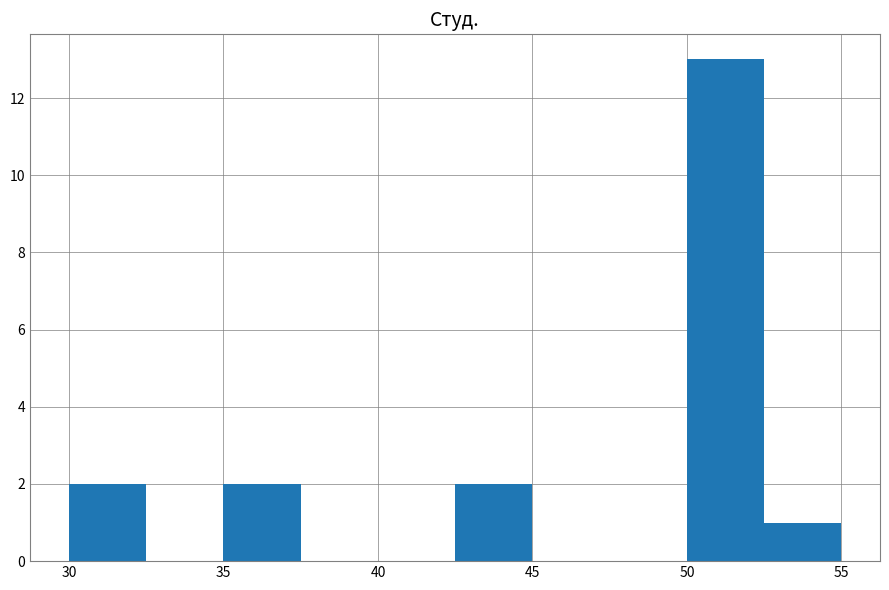

How tall is the bar that spans 50.0 to 52.5 on the x-axis? The values are not printed on the chart, so give them approximately, as read against the axis.

13